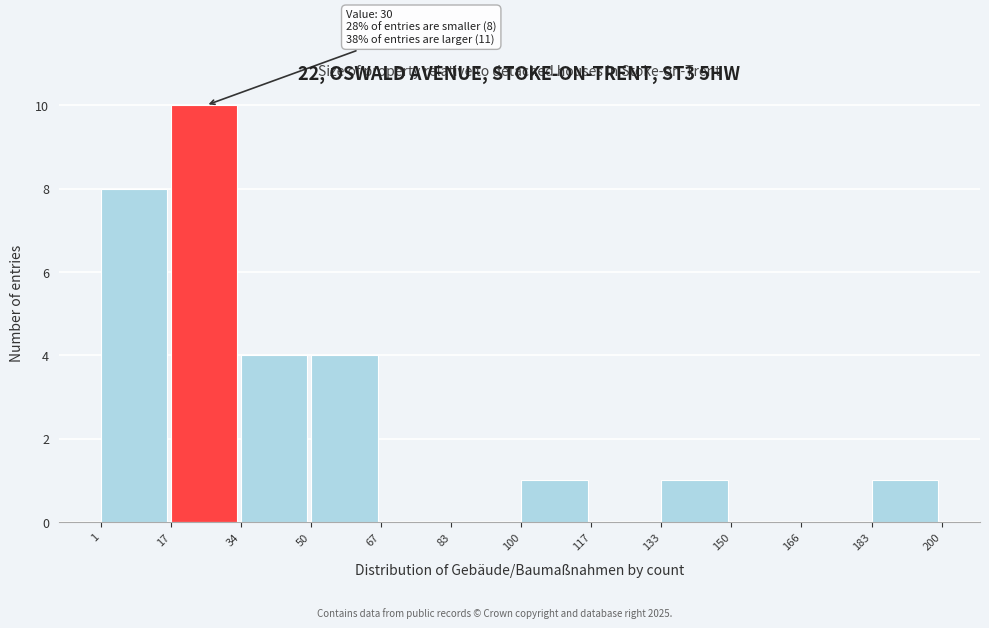

Which range on the x-axis has the tallest bar?

17 to 34